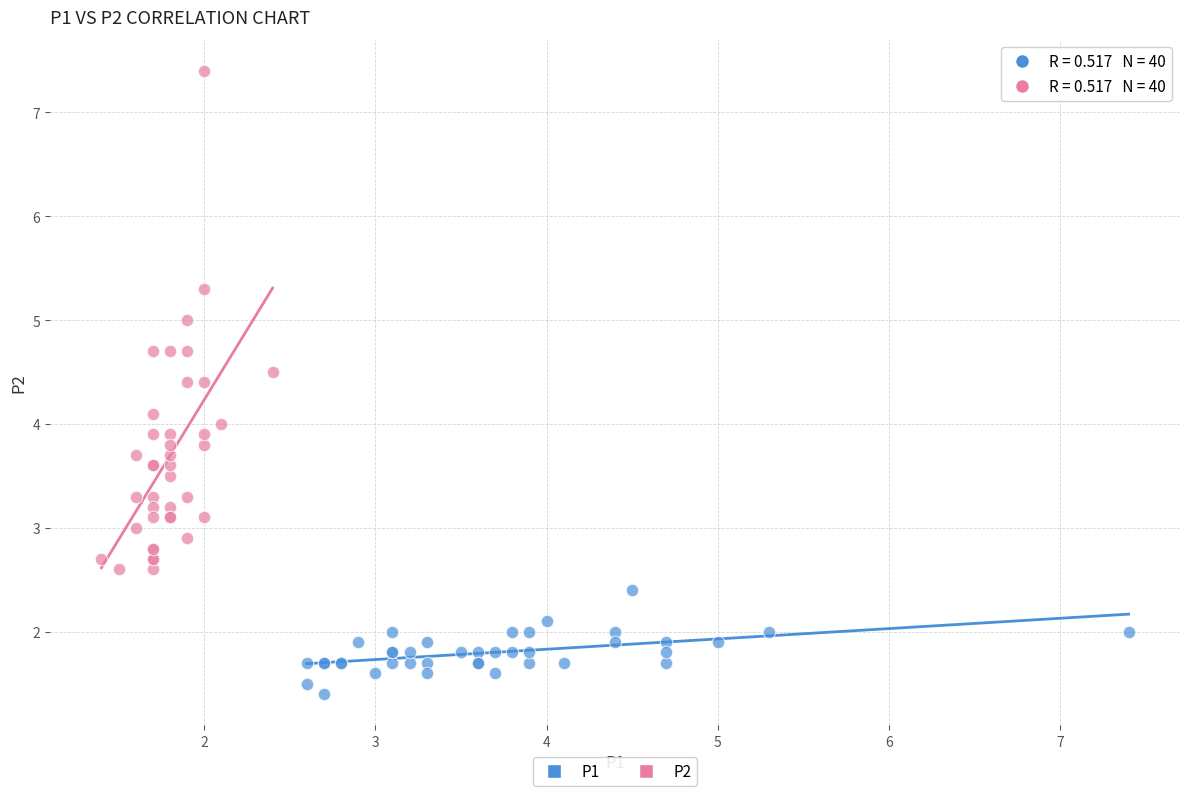

Which series reaches the maximum Y coordinate?

P2